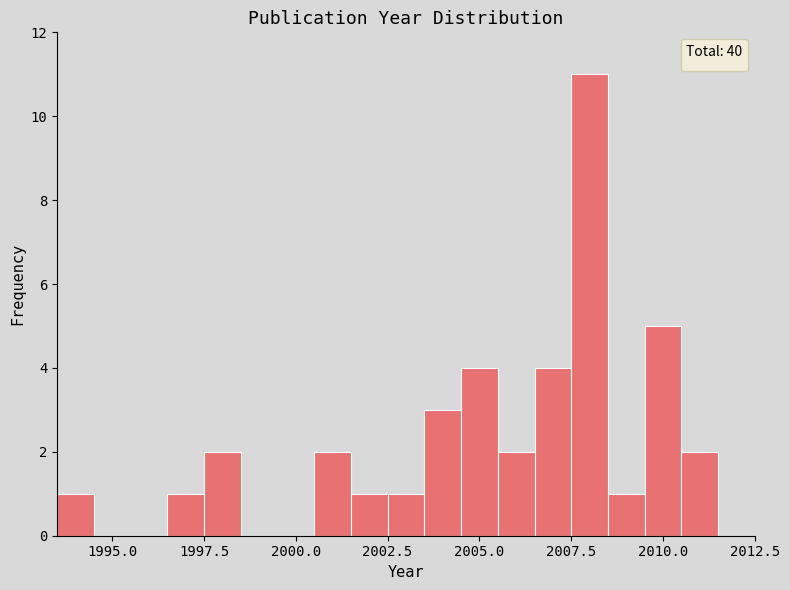

Around what value on the x-axis is the tallest bar? Give the approximate position of its centre, as read against the axis.

2008.0